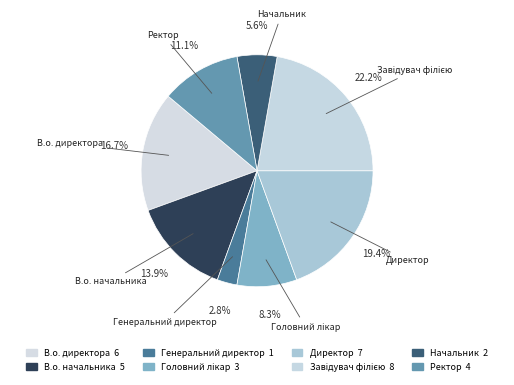

How many slices are in this pie chart?

8